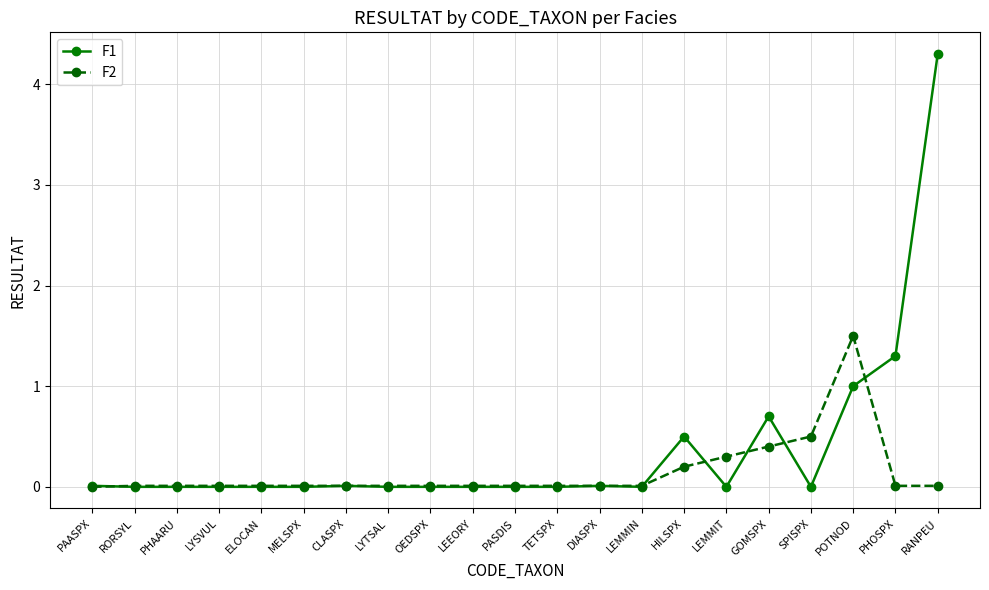

Rank the series by their average value, from highest to lowest.

F1, F2